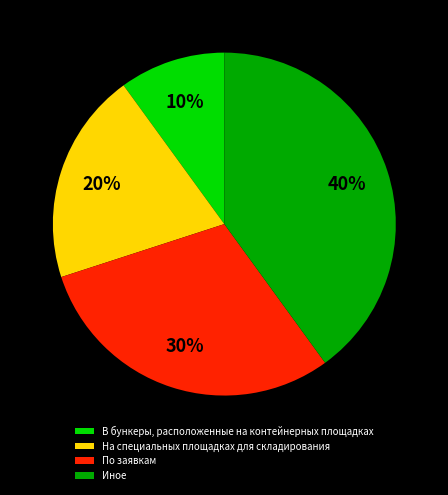

What is the ratio of the value at По заявкам to the value at На специальных площадках для складирования?

1.5